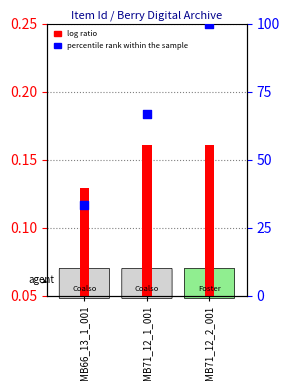

What is the change in value from MB66_13_1_001 to MB71_12_1_001?

+33.3